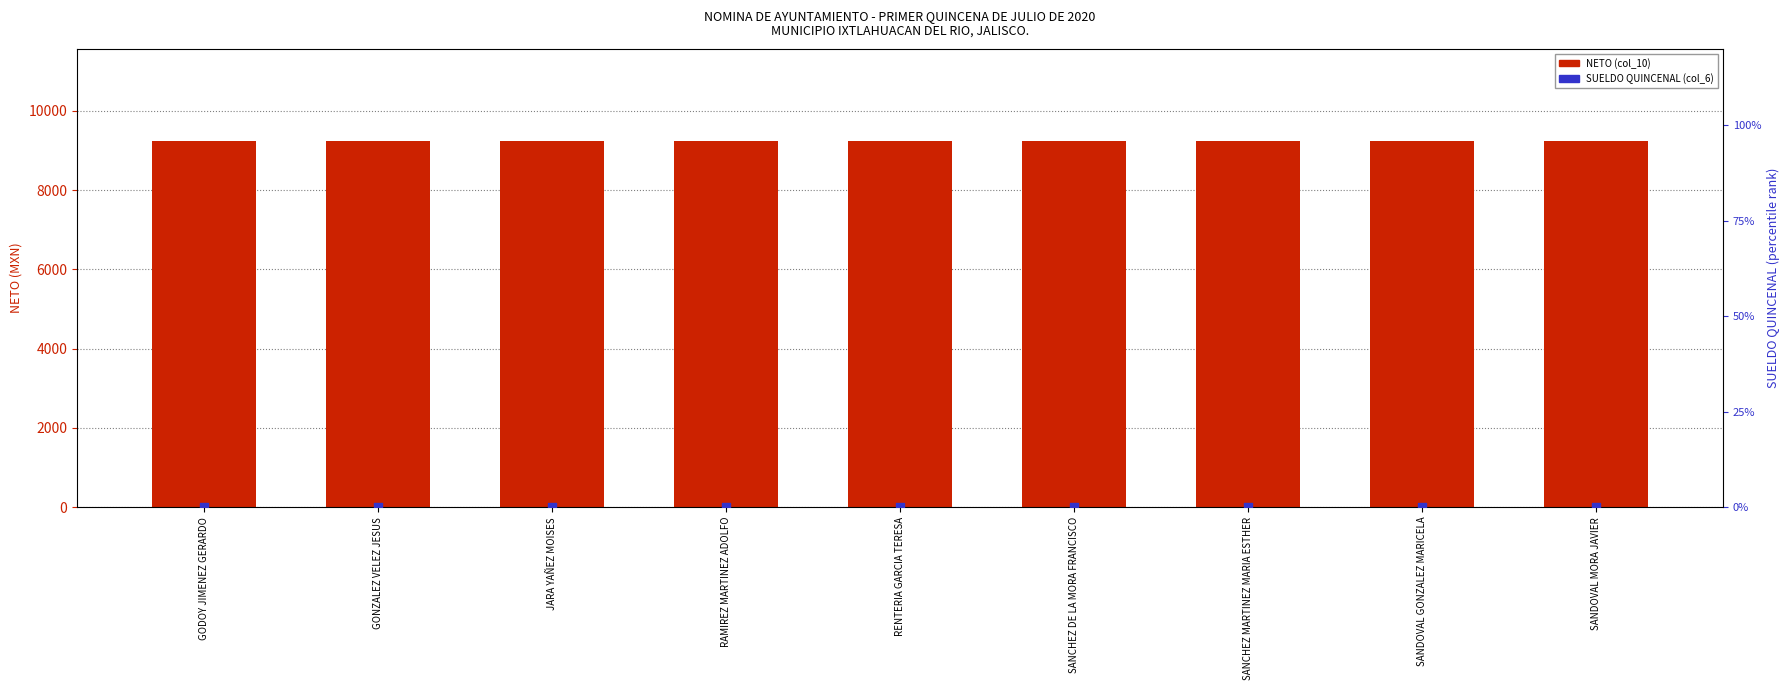

Which series has the largest Y range (max minus min)?

NETO (col_10)